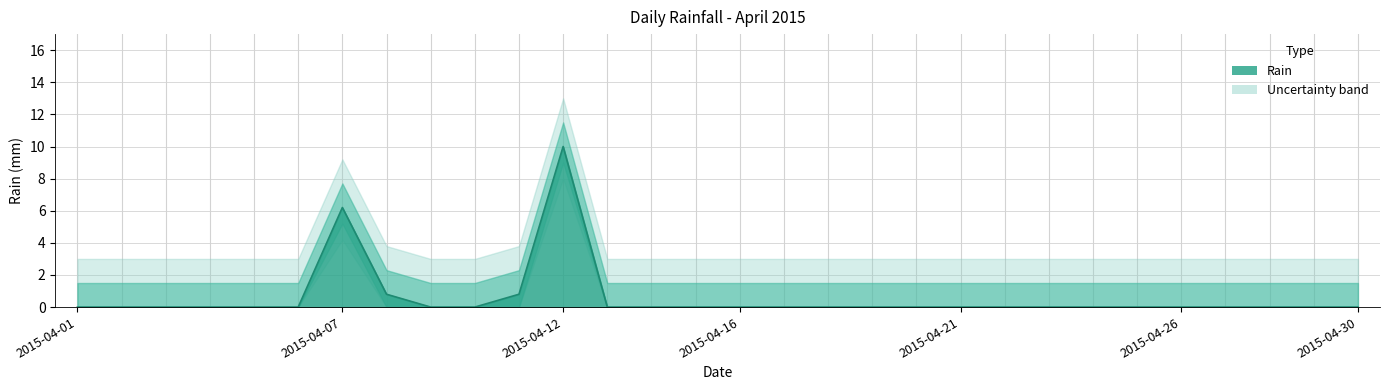

The value at 2015-04-22 is -4.7. True or false?

False